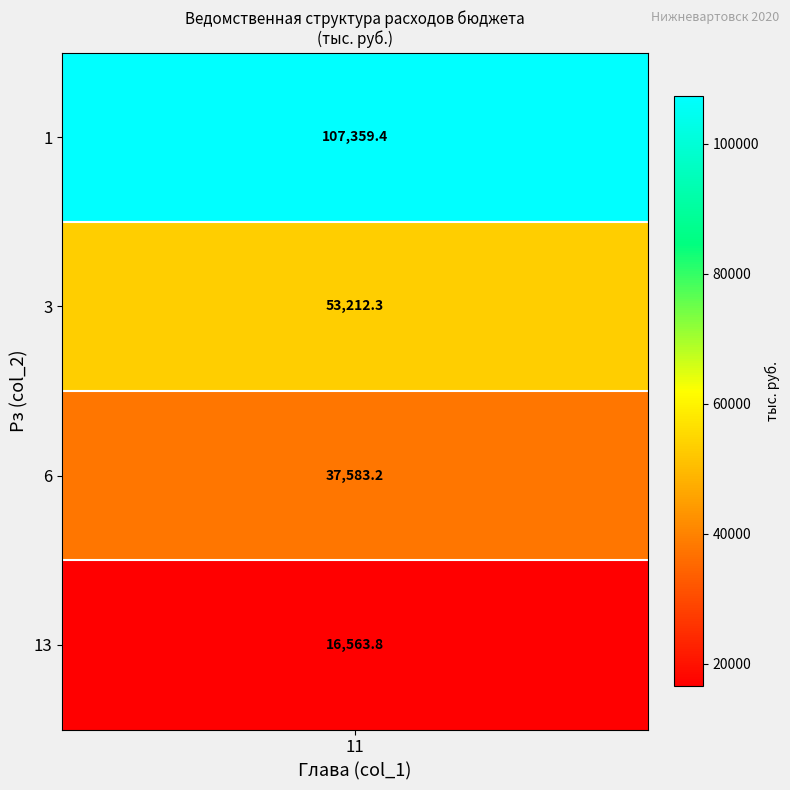

The value of 1 at 6 is -34865.1. True or false?

False